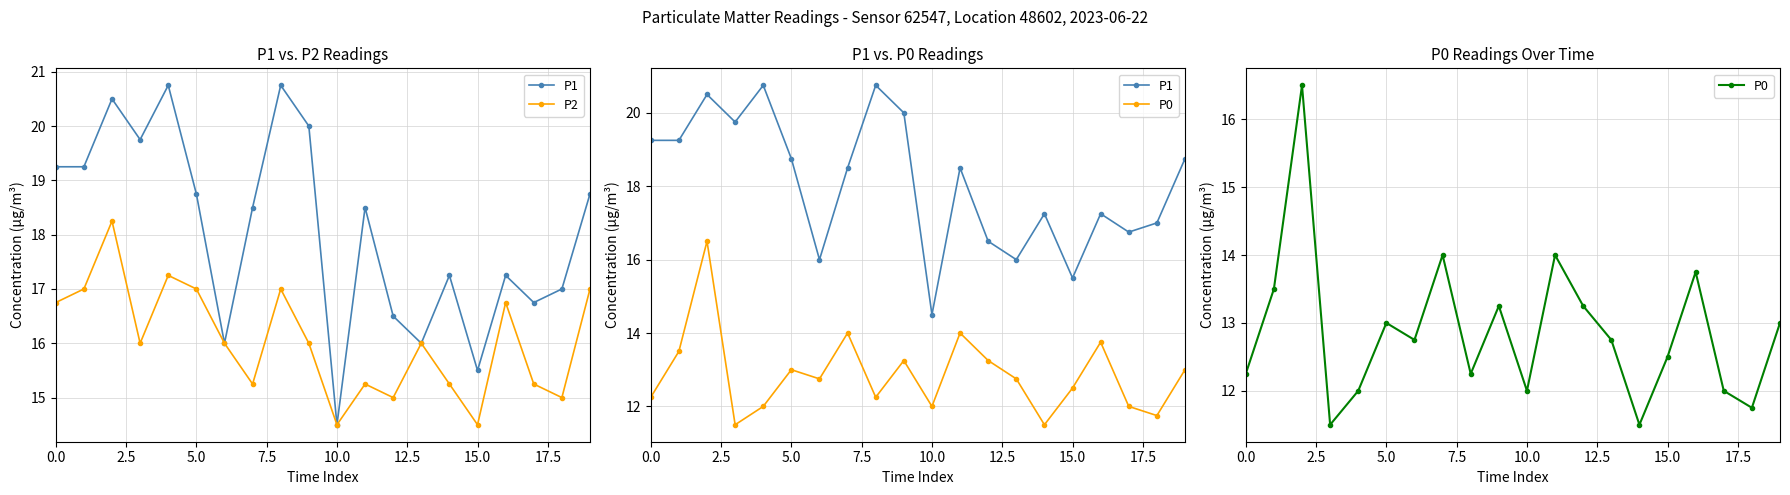

True or false: P0 and P1 cross at least once.

False